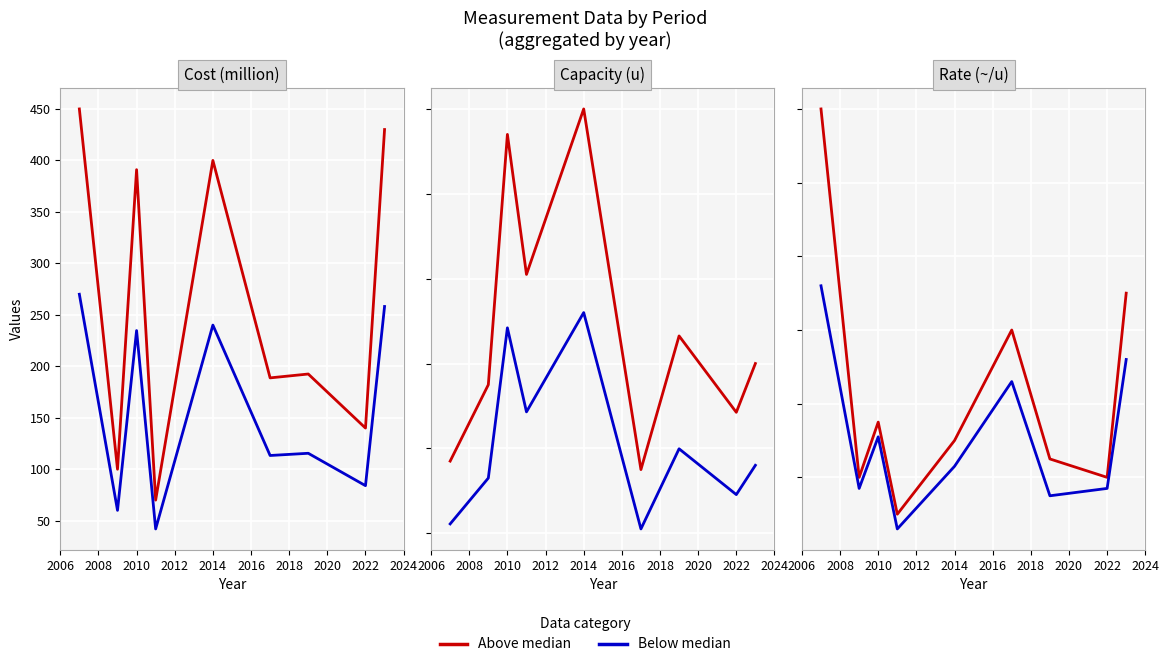

Is it true that Above median equals 0.4 at 2022?

False